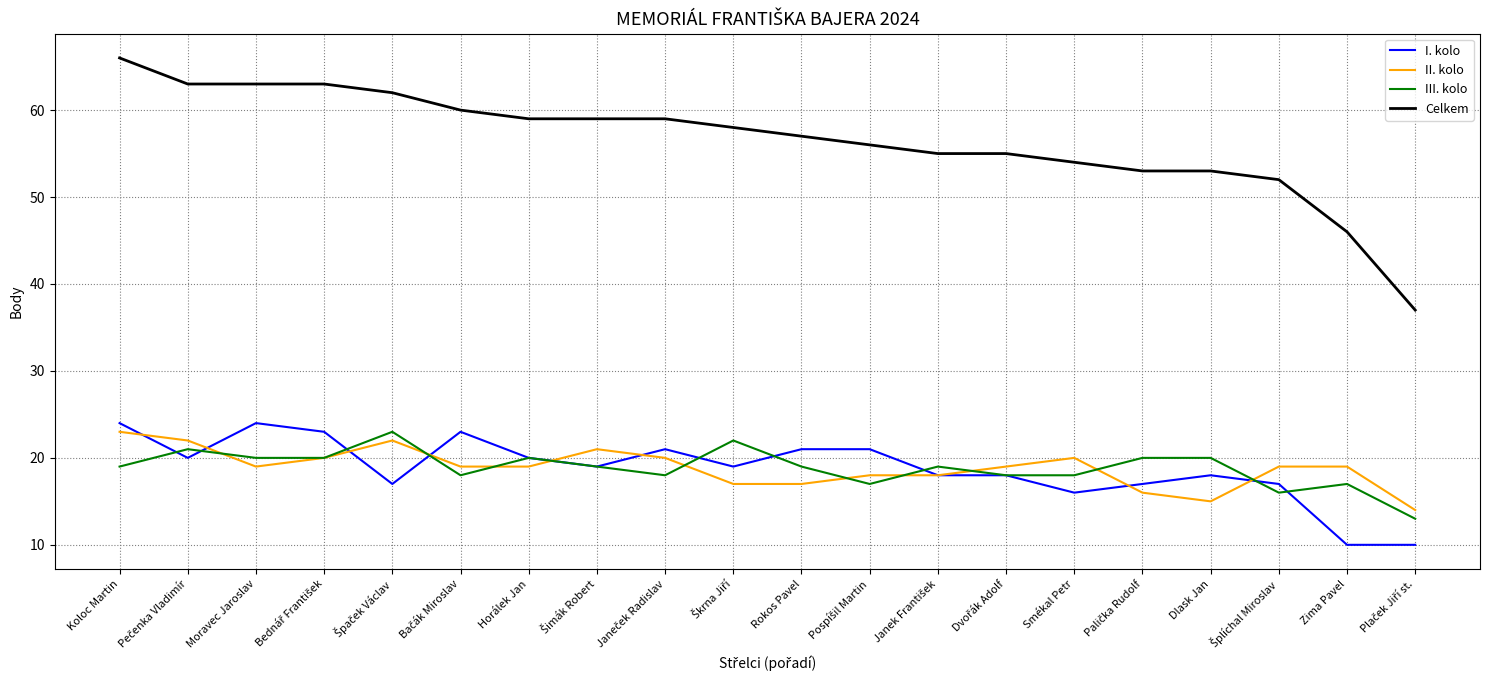

Which series has the largest total across all categories?

Celkem